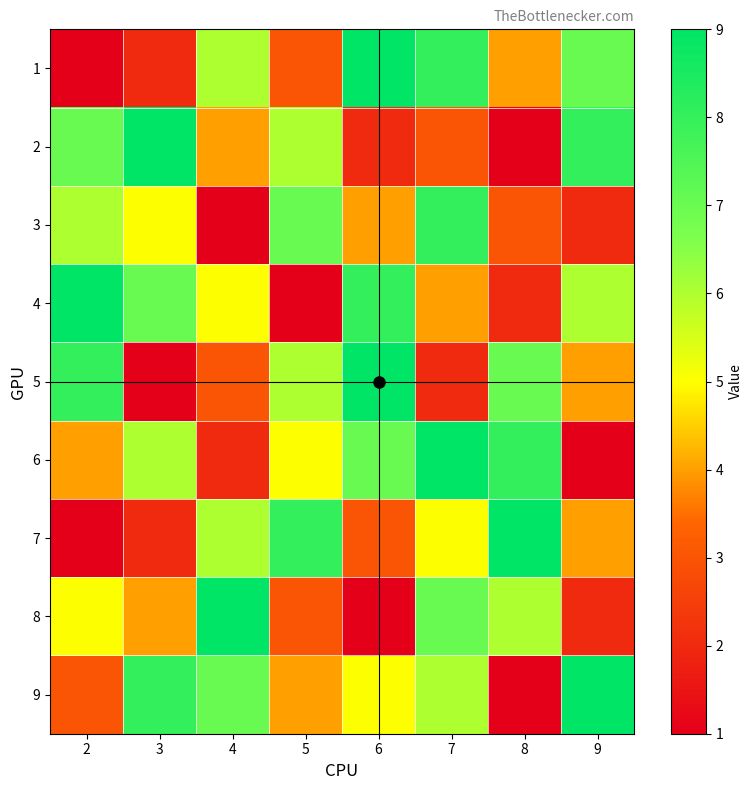

Which series has the widest spread of values?

1